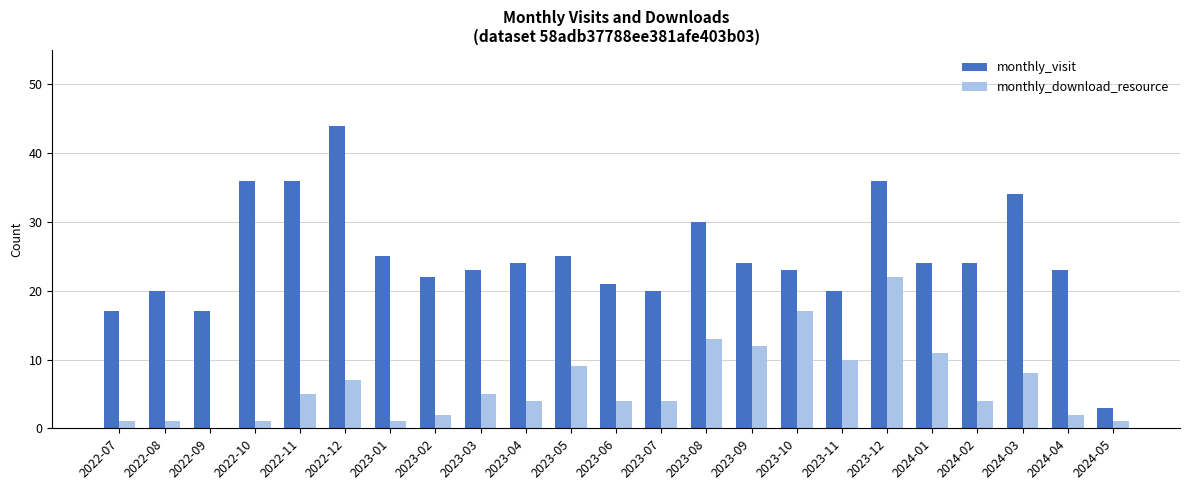

Between 2022-09 and 2023-11, which series saw the biggest shift?

monthly_download_resource